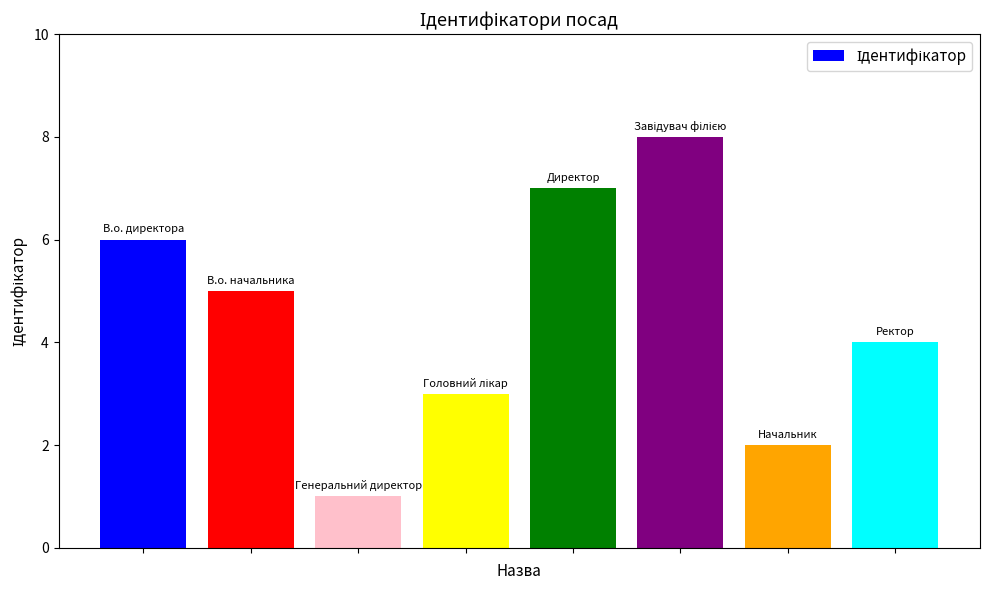

What is the difference between the maximum and minimum values?

7